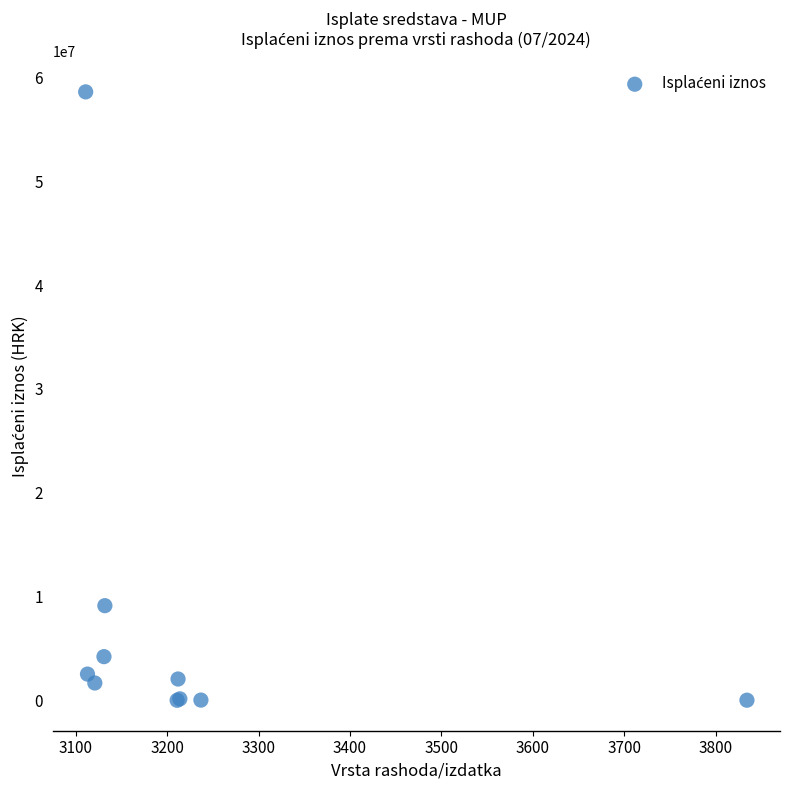

What Y value in the scatter plot is closest to 29308473?

9118518.2